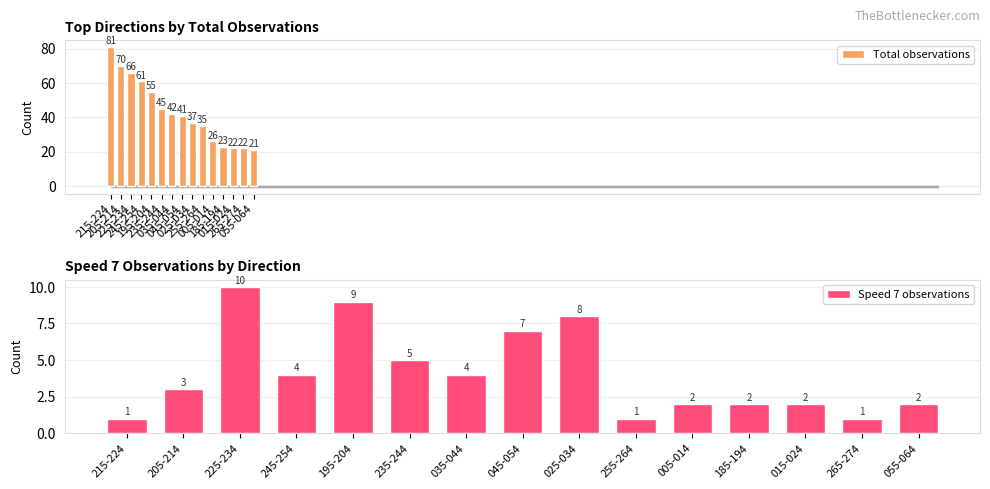

Between 045-054 and 255-264, which is larger?

045-054